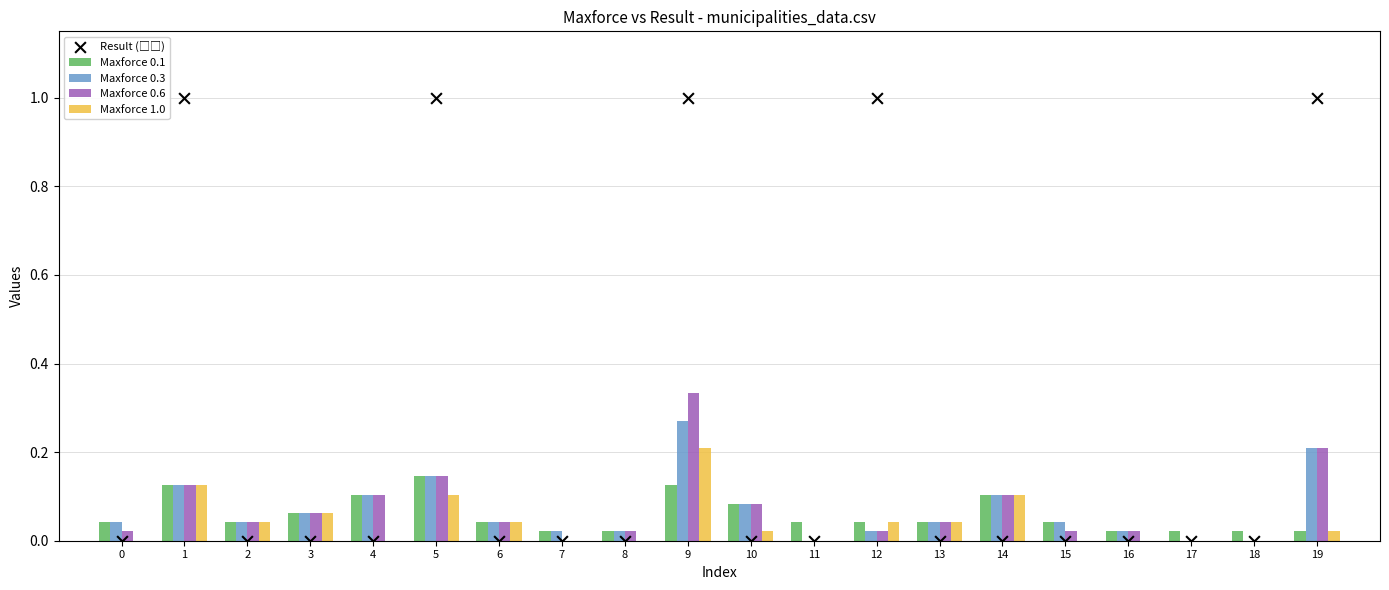

What is the total value across all series at 12?

1.1